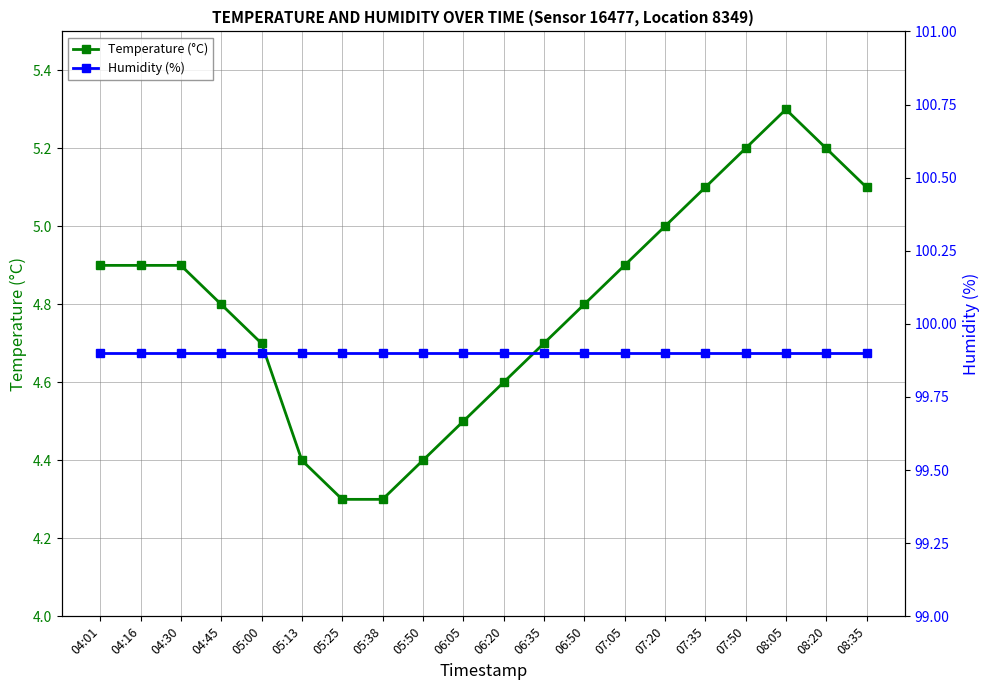

How many lines are shown in the chart?

2